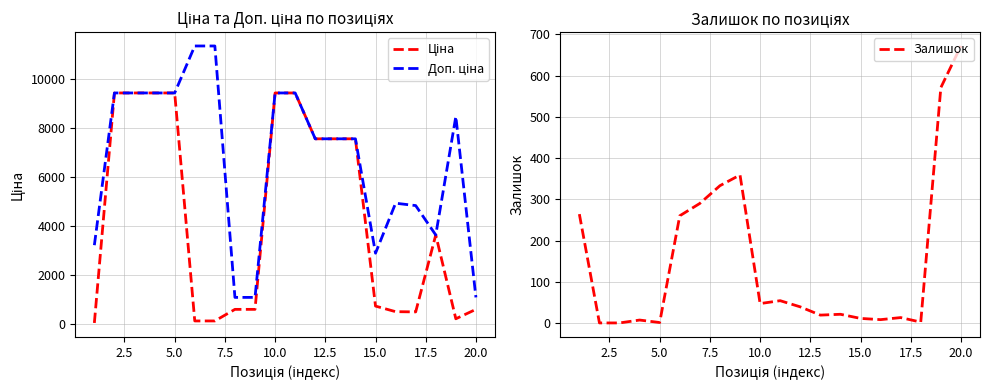

How many values in Залишок are above zero?

18